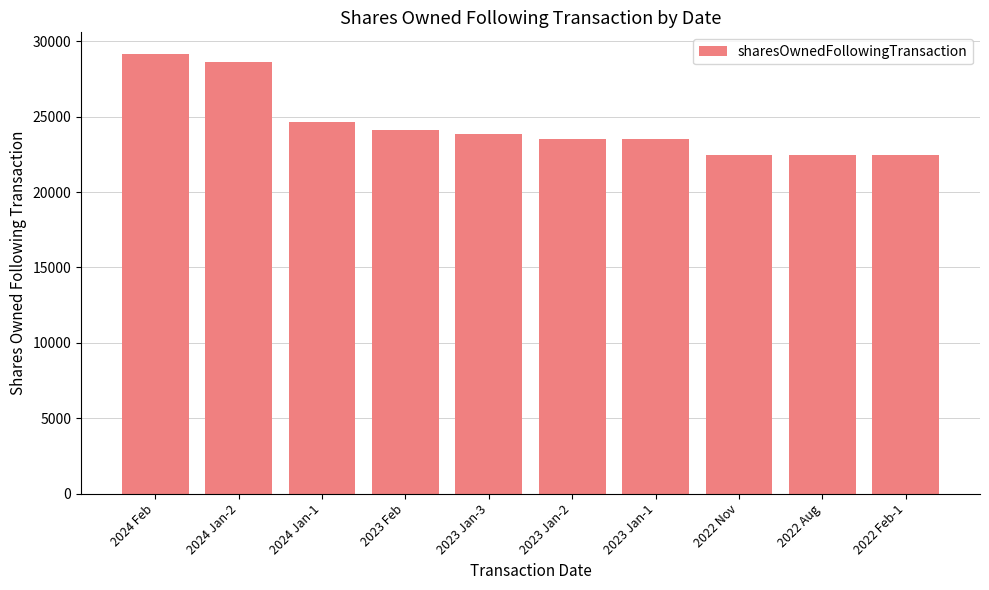

What is the difference between the maximum and minimum values?

6685